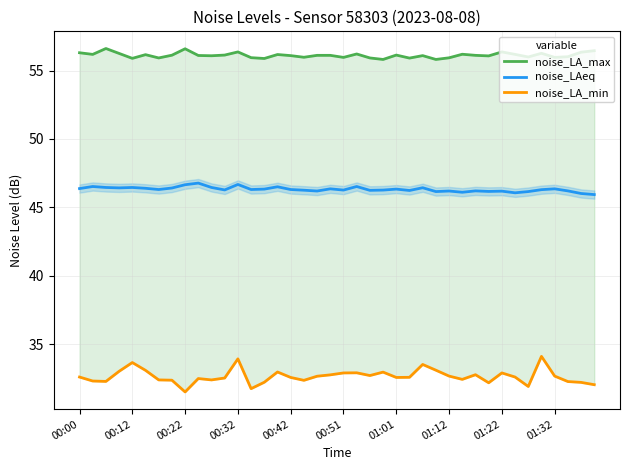

What is the sum of all noise_LAeq values?

1852.6